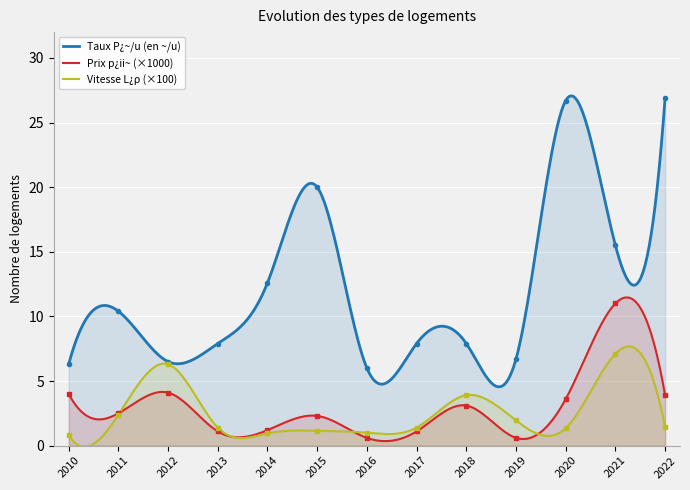

Is it true that P»i»~/u»j equals 48.0 at 2020?

False